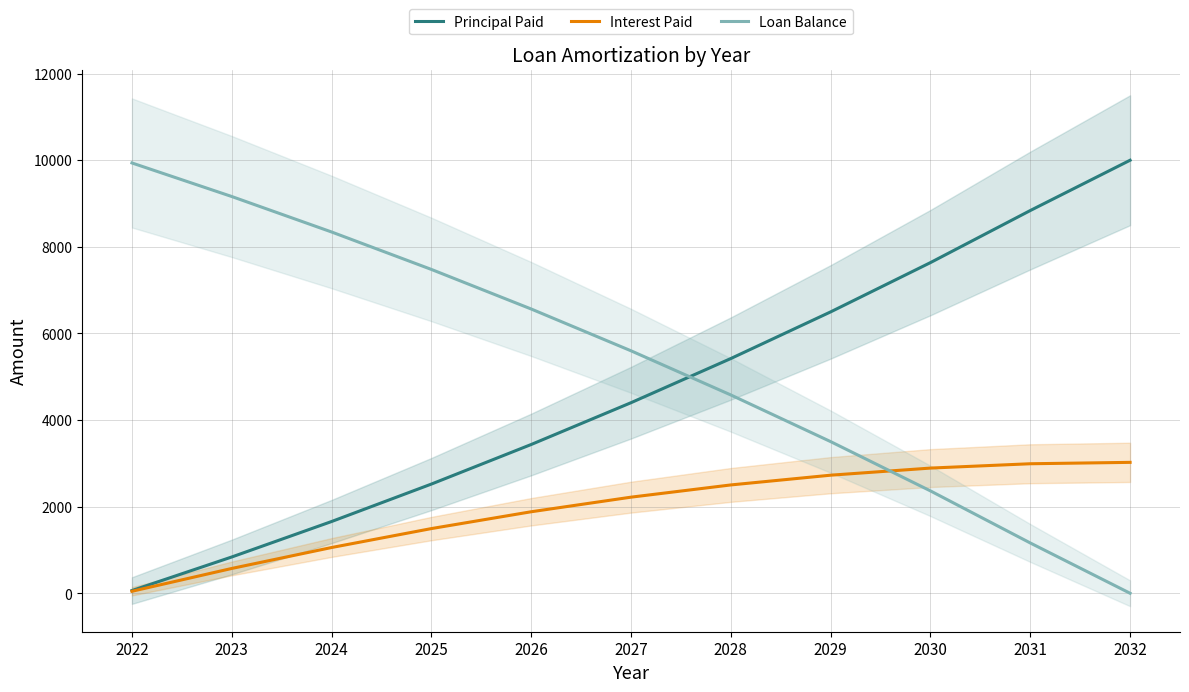

How many data points does each series have?

11